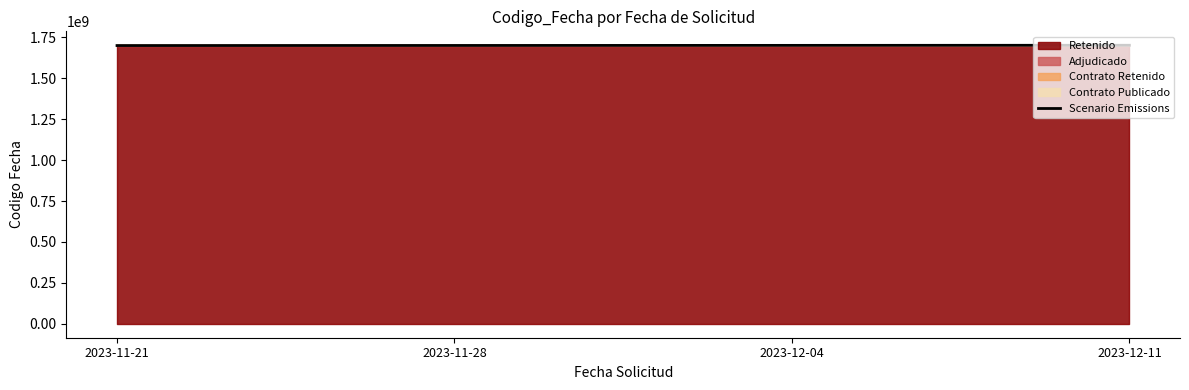

True or false: the data shows 1701764614 at 2023-12-04.

True